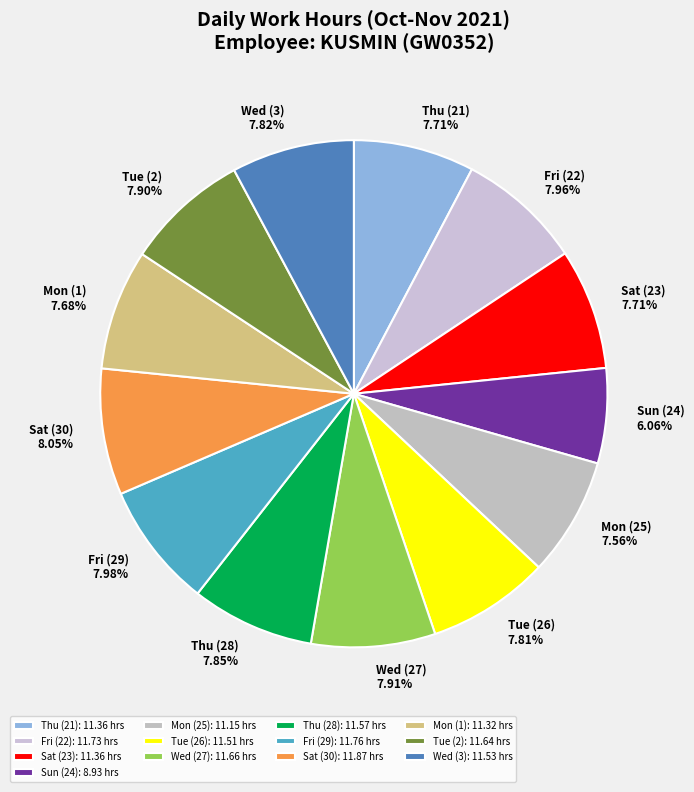

Count the number of slices in the pie.

13